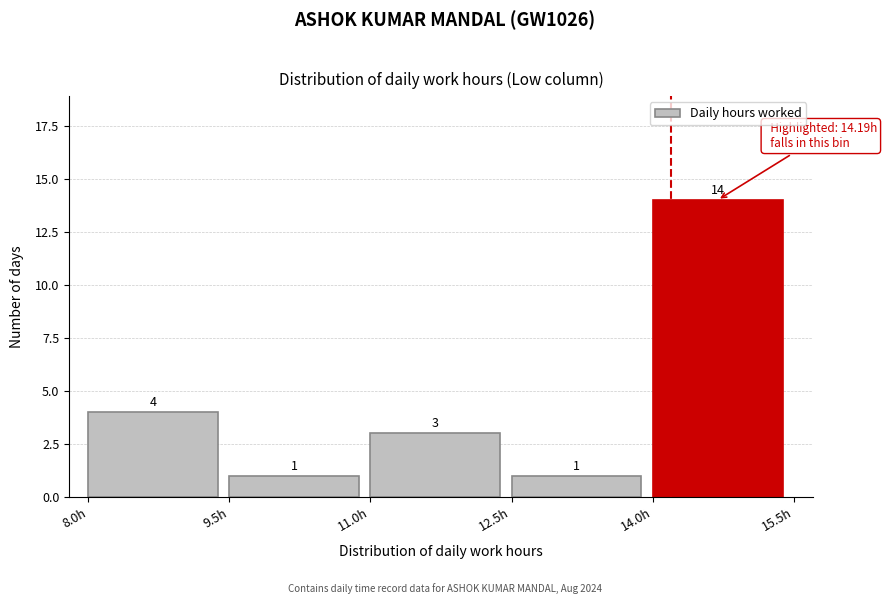

Reading left to right, list every bar in this chart as the range it spans on the x-axis followed by its height. The bar edges are not printed on the chart, so give them approximately, as read against the axis.

8.0 to 9.5: 4
9.5 to 11.0: 1
11.0 to 12.5: 3
12.5 to 14.0: 1
14.0 to 15.5: 14